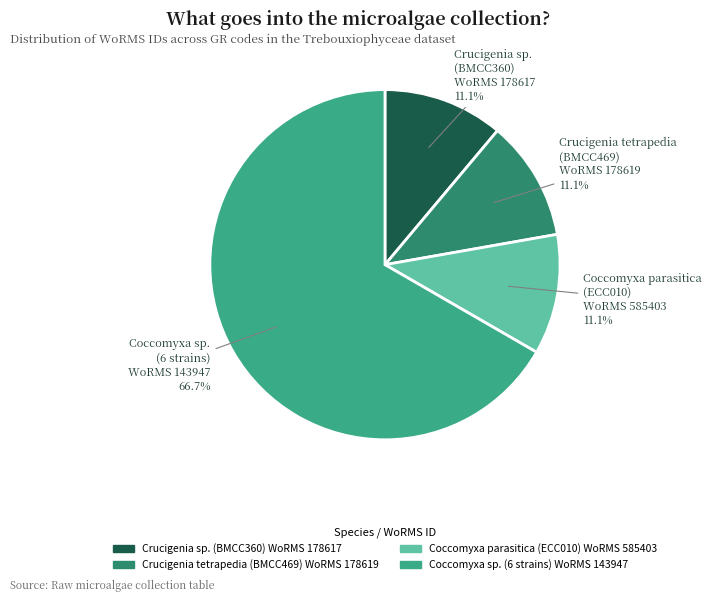

Is there a majority slice in this chart?

Yes